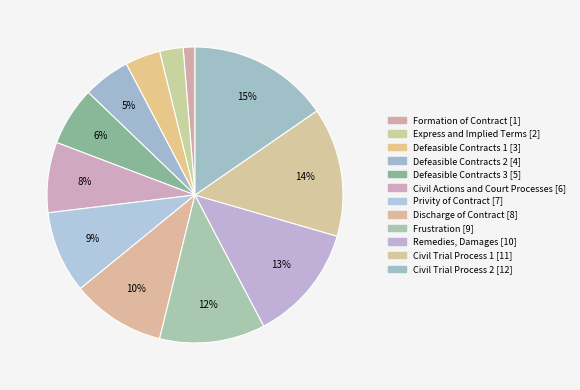

Which category has the biggest portion of the pie?

Civil Trial Process 2: The Trial, Judgement